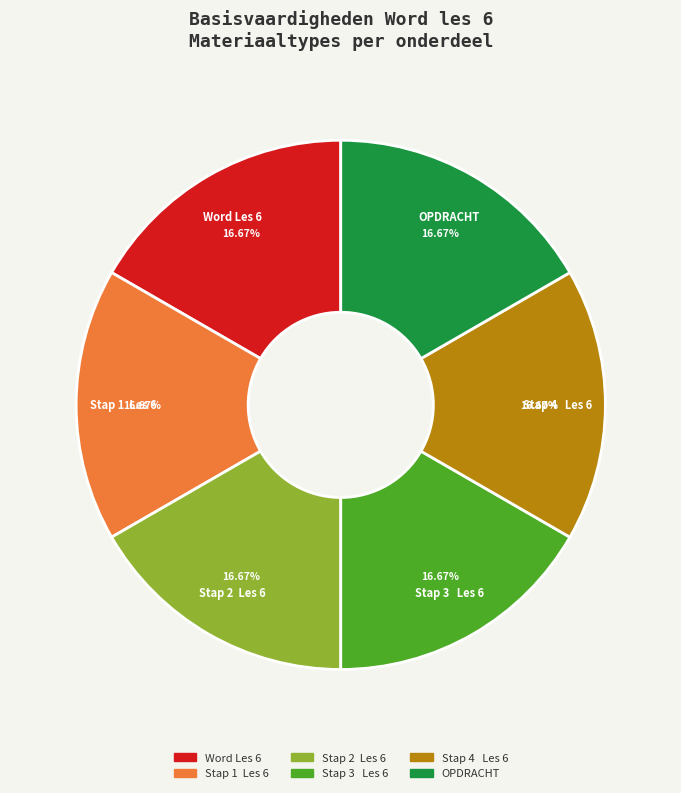

To the nearest percent, what portion does Word Les 6 represent?

17%